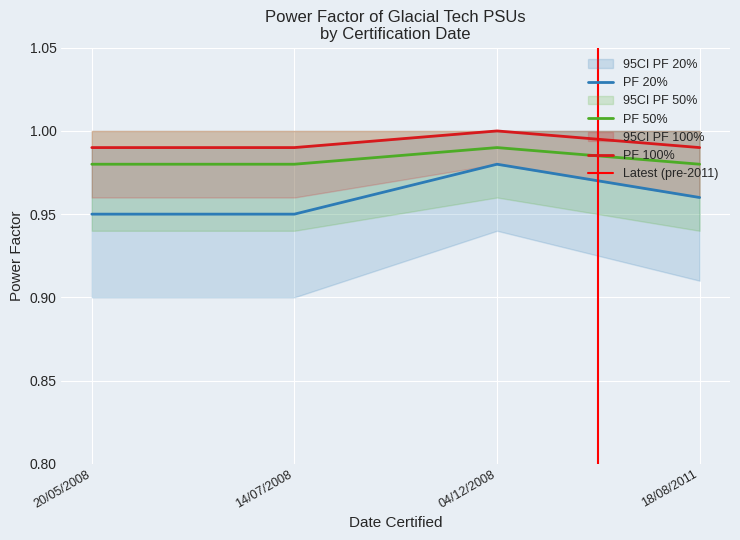

The value of PF 100% at 04/12/2008 is 1.4. True or false?

False